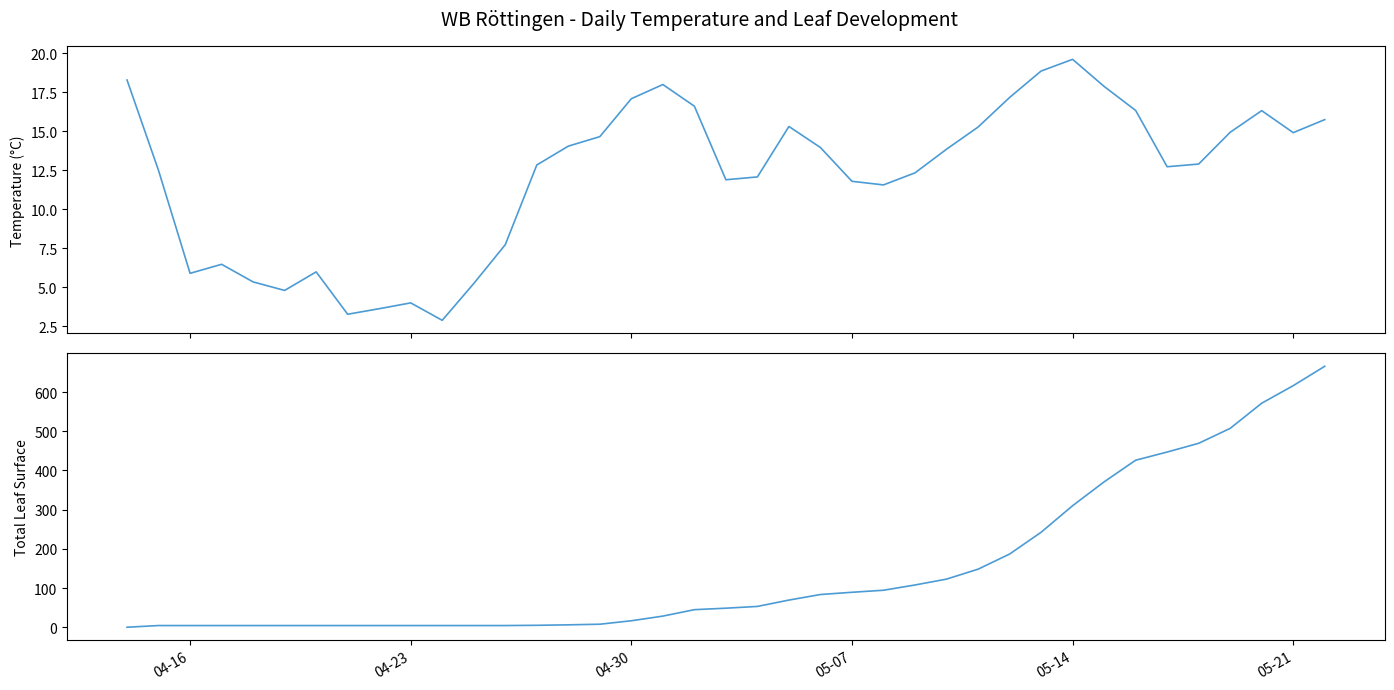

Which series has the largest range (max minus min)?

TotalLeafSurf